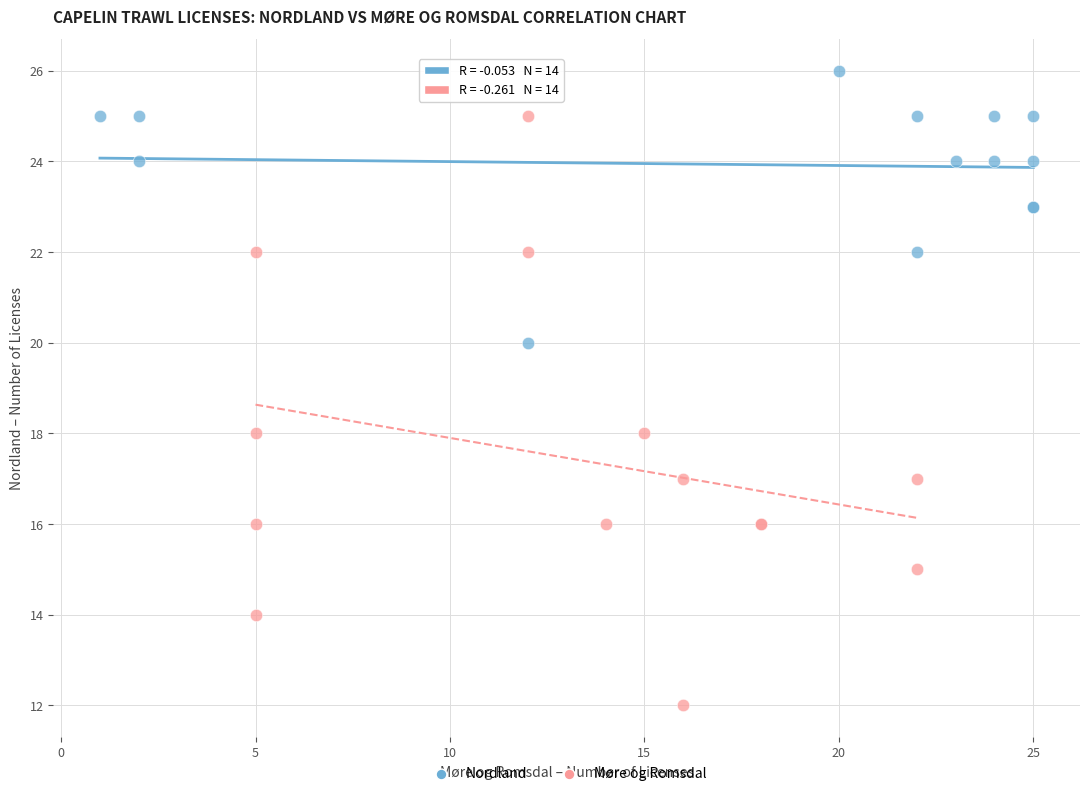

Which series reaches the minimum Y coordinate?

Møre og Romsdal